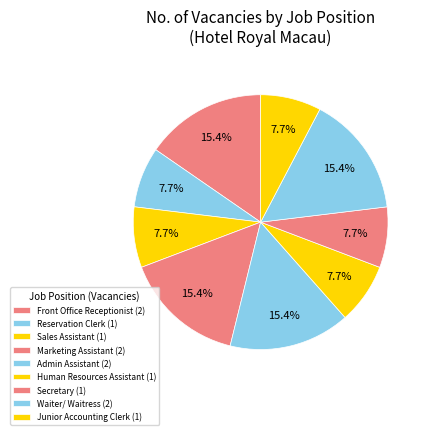

What is the largest slice in the pie chart?

Front Office Receptionist